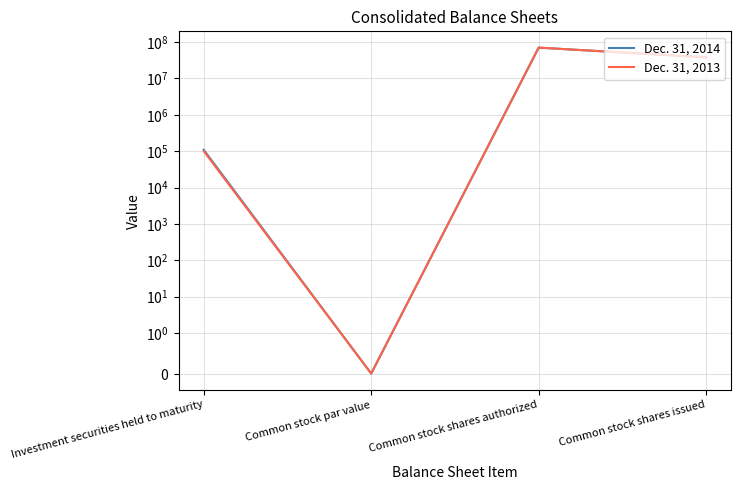

True or false: Dec. 31, 2013 and Dec. 31, 2014 cross at least once.

False